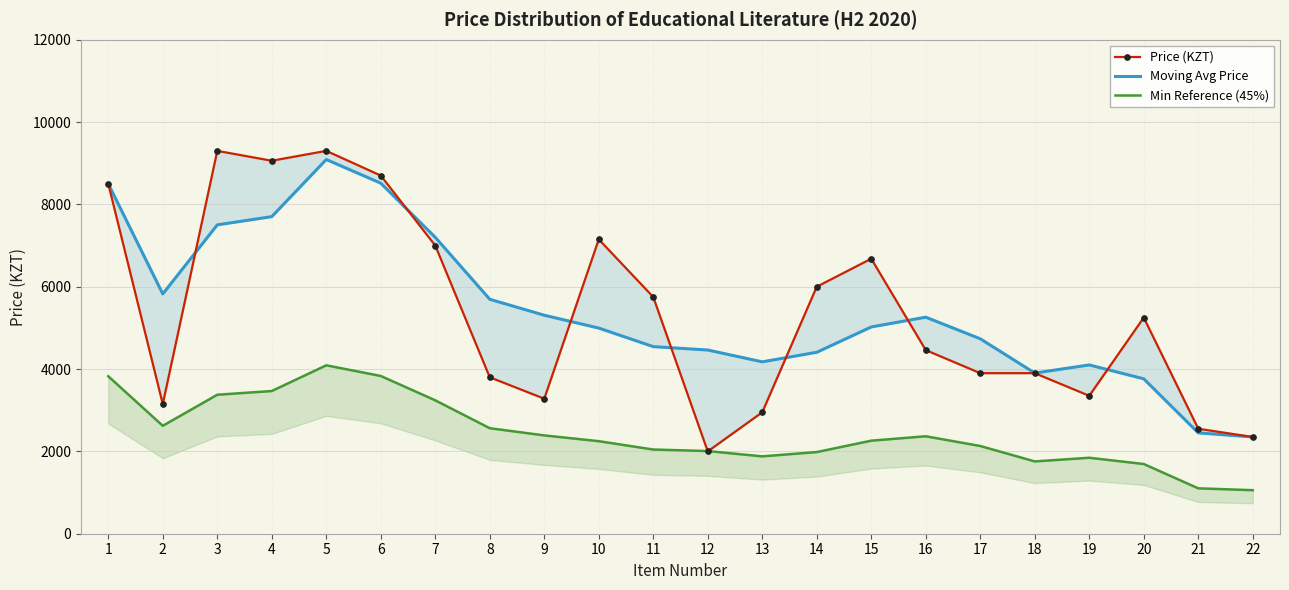

What is the value of the Moving Avg Price point at the 4th from the left?

7702.5